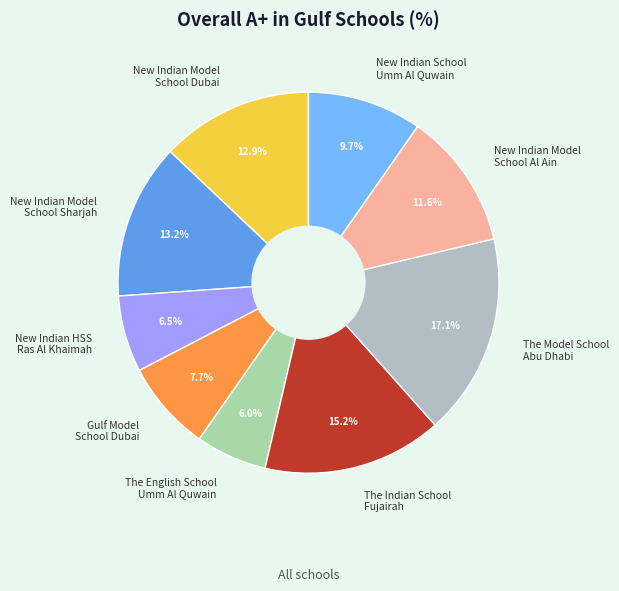

Which slice is the largest?

The Model School Abu Dhabi